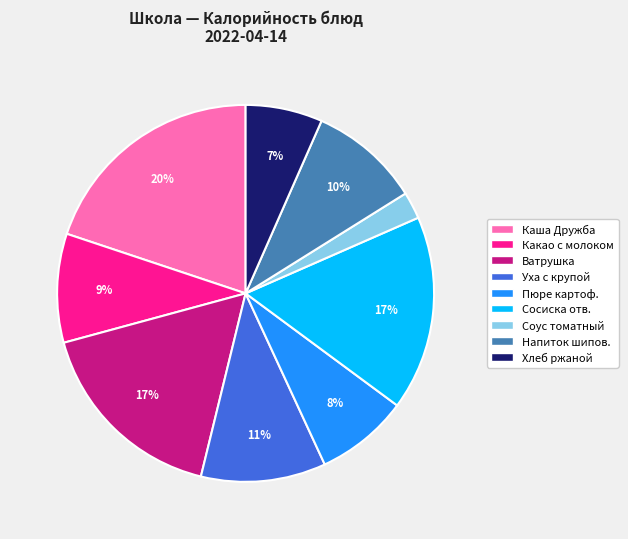

Is it true that Пюре картоф. is 8% of the pie?

True